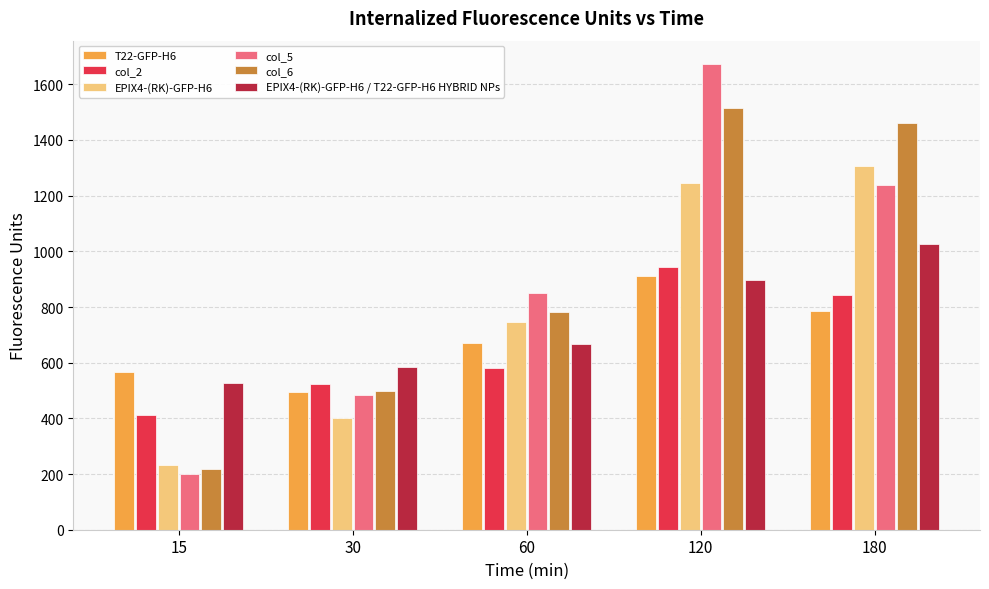

What is the highest value of the col_2 series?

944.3